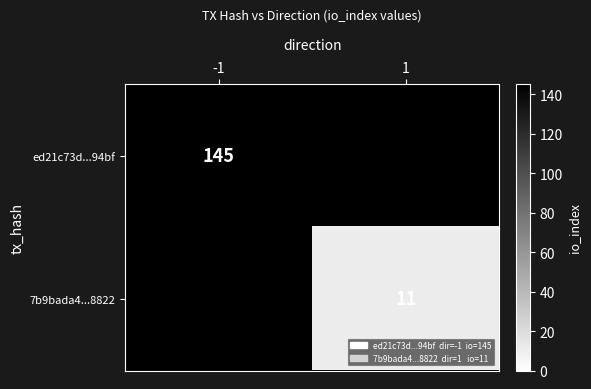

Is it true that 7b9bada4...8822 equals 11 at 1?

True